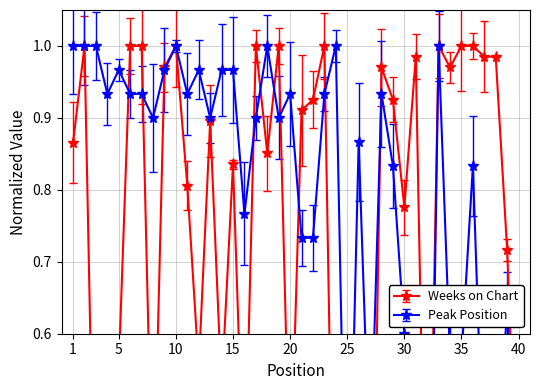

Is this an area chart (filled region under the line)?

No